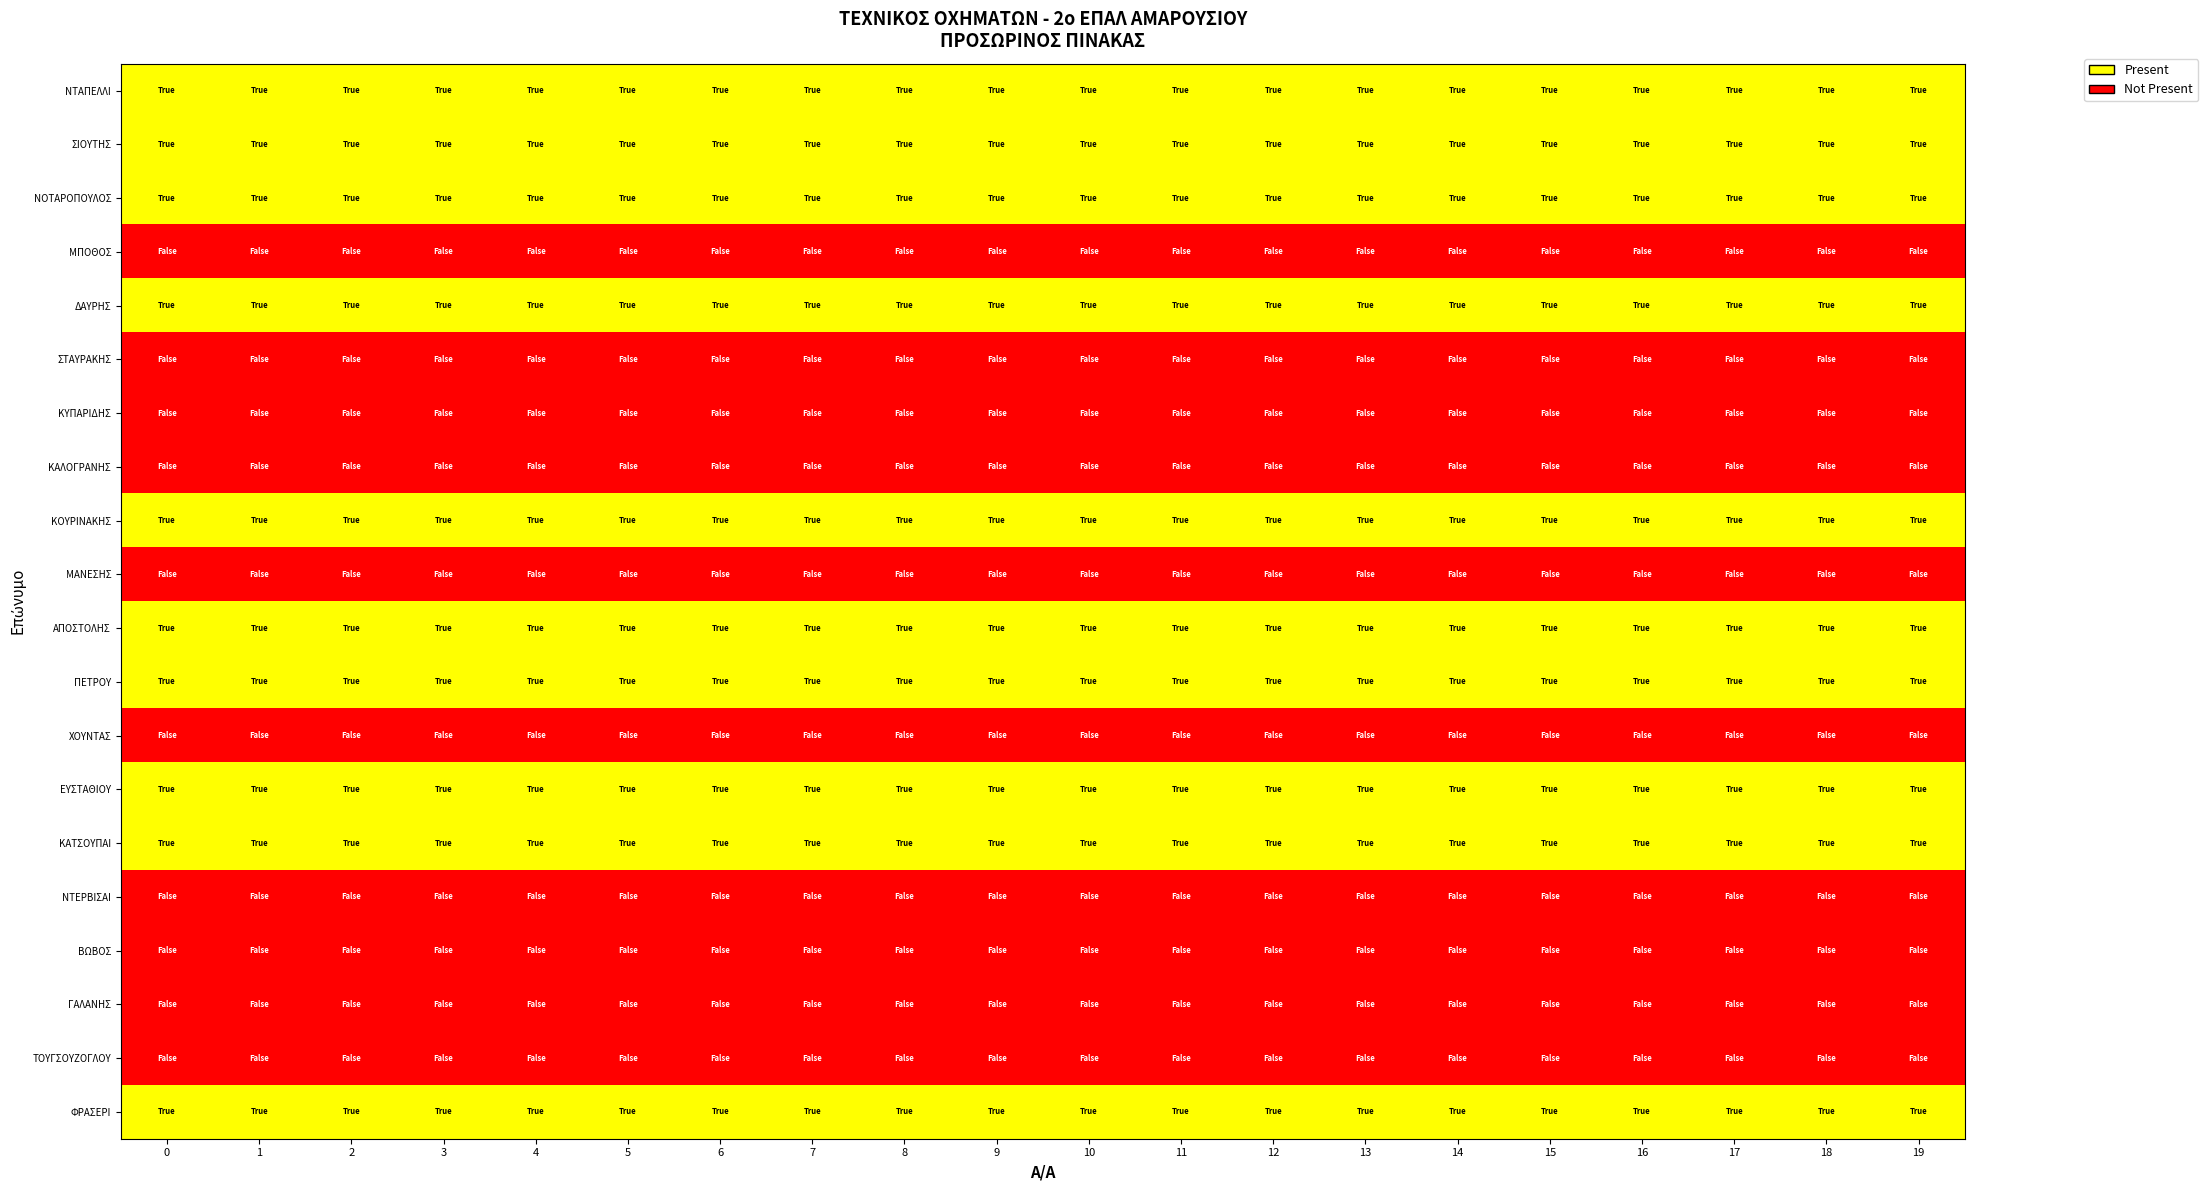

At 12, list the series in order from smallest to largest.

row_3, row_5, row_6, row_7, row_9, row_12, row_15, row_16, row_17, row_18, row_0, row_1, row_2, row_4, row_8, row_10, row_11, row_13, row_14, row_19